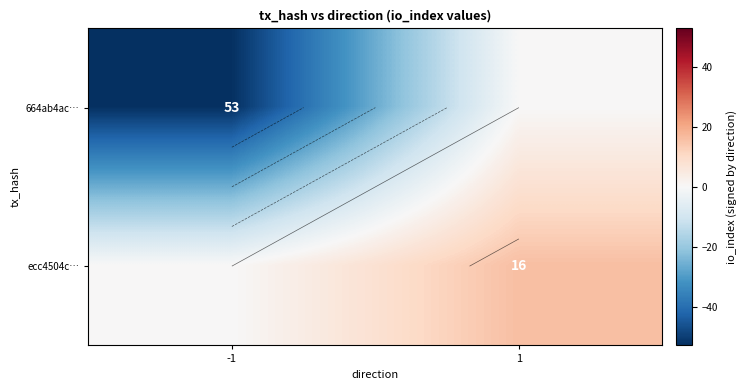

The value of ecc4504c… at -1 is -7. True or false?

False